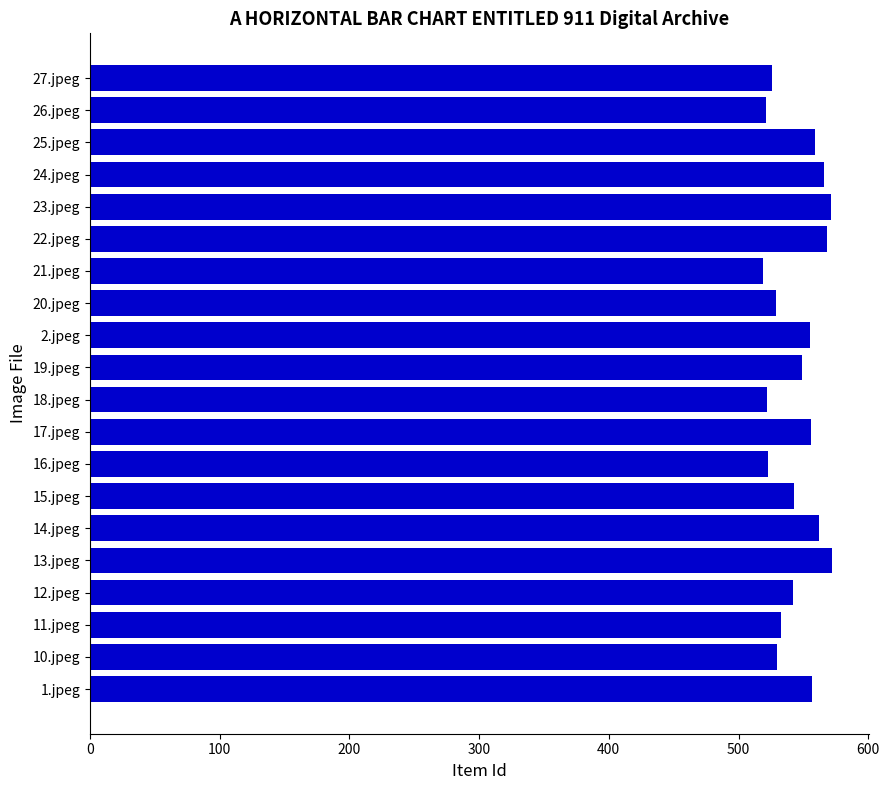

What is the difference between the maximum and minimum values?

53